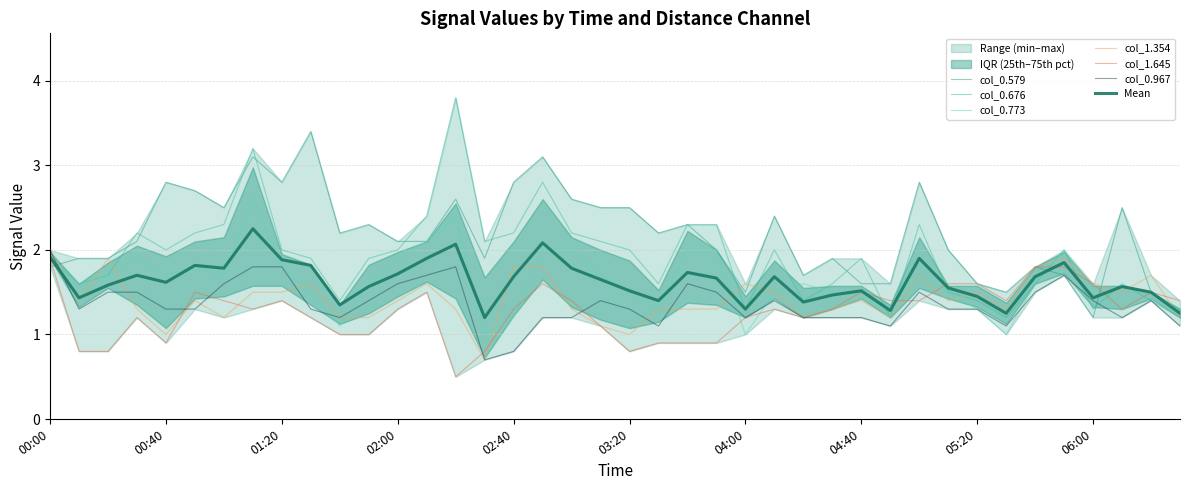

Reading right to left, transcribe all the data shown in this chart.

col_0.579: 1.3	1.5	2.5	1.2	1.7	1.8	1.5	1.6	2.0	2.8	1.6	1.6	1.9	1.7	2.4	1.5	2.0	2.3	2.2	2.5	2.5	2.6	3.1	2.8	1.9	2.6	2.1	2.1	2.3	2.2	3.4	2.8	3.1	2.5	2.7	2.8	2.1	1.9	1.9	1.8
col_0.676: 1.2	1.4	1.6	1.3	2.0	1.6	1.2	1.4	1.5	2.3	1.2	1.9	1.6	1.4	2.0	1.3	2.3	2.3	1.6	2.0	2.1	2.2	2.8	2.2	2.1	3.8	2.4	2.0	1.9	1.4	1.9	2.0	3.2	2.3	2.2	2.0	2.2	1.7	1.6	1.9
col_0.773: 1.3	1.5	1.3	1.5	2.0	1.6	1.0	1.3	1.5	1.7	1.2	1.5	1.5	1.6	1.5	1.0	2.0	2.0	1.3	1.5	1.7	2.0	2.0	1.2	1.0	2.4	2.1	1.9	1.6	1.1	1.5	1.8	2.6	1.7	1.8	1.7	1.9	1.7	1.6	1.9
col_1.354: 1.2	1.7	1.5	1.6	1.9	1.8	1.3	1.5	1.4	1.7	1.2	1.4	1.3	1.2	1.5	1.6	1.3	1.3	1.3	1.0	1.1	1.3	1.8	1.8	0.7	1.3	1.6	1.4	1.2	1.2	1.6	1.5	1.5	1.2	1.4	1.0	1.3	1.9	1.4	2.0
col_1.645: 1.4	1.5	1.3	1.6	1.8	1.8	1.4	1.6	1.6	1.4	1.4	1.5	1.3	1.2	1.3	1.2	0.9	0.9	0.9	0.8	1.1	1.4	1.6	1.3	0.8	0.5	1.5	1.3	1.0	1.0	1.2	1.4	1.3	1.4	1.5	0.9	1.2	0.8	0.8	1.9
col_0.967: 1.1	1.4	1.2	1.4	1.7	1.5	1.1	1.3	1.3	1.5	1.1	1.2	1.2	1.2	1.4	1.2	1.5	1.6	1.1	1.3	1.4	1.2	1.2	0.8	0.7	1.8	1.7	1.6	1.4	1.2	1.3	1.8	1.8	1.6	1.3	1.3	1.5	1.5	1.3	2.0